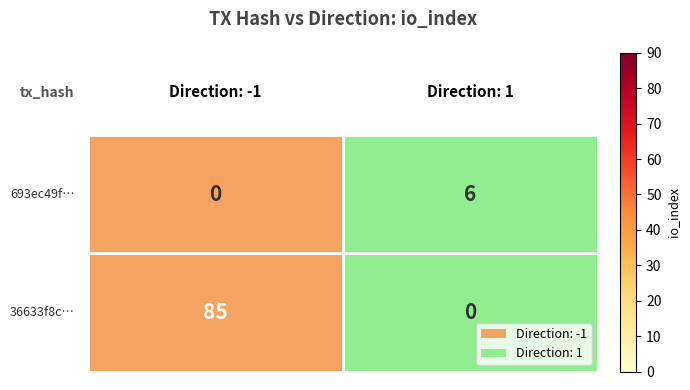

How many series are shown in this chart?

2